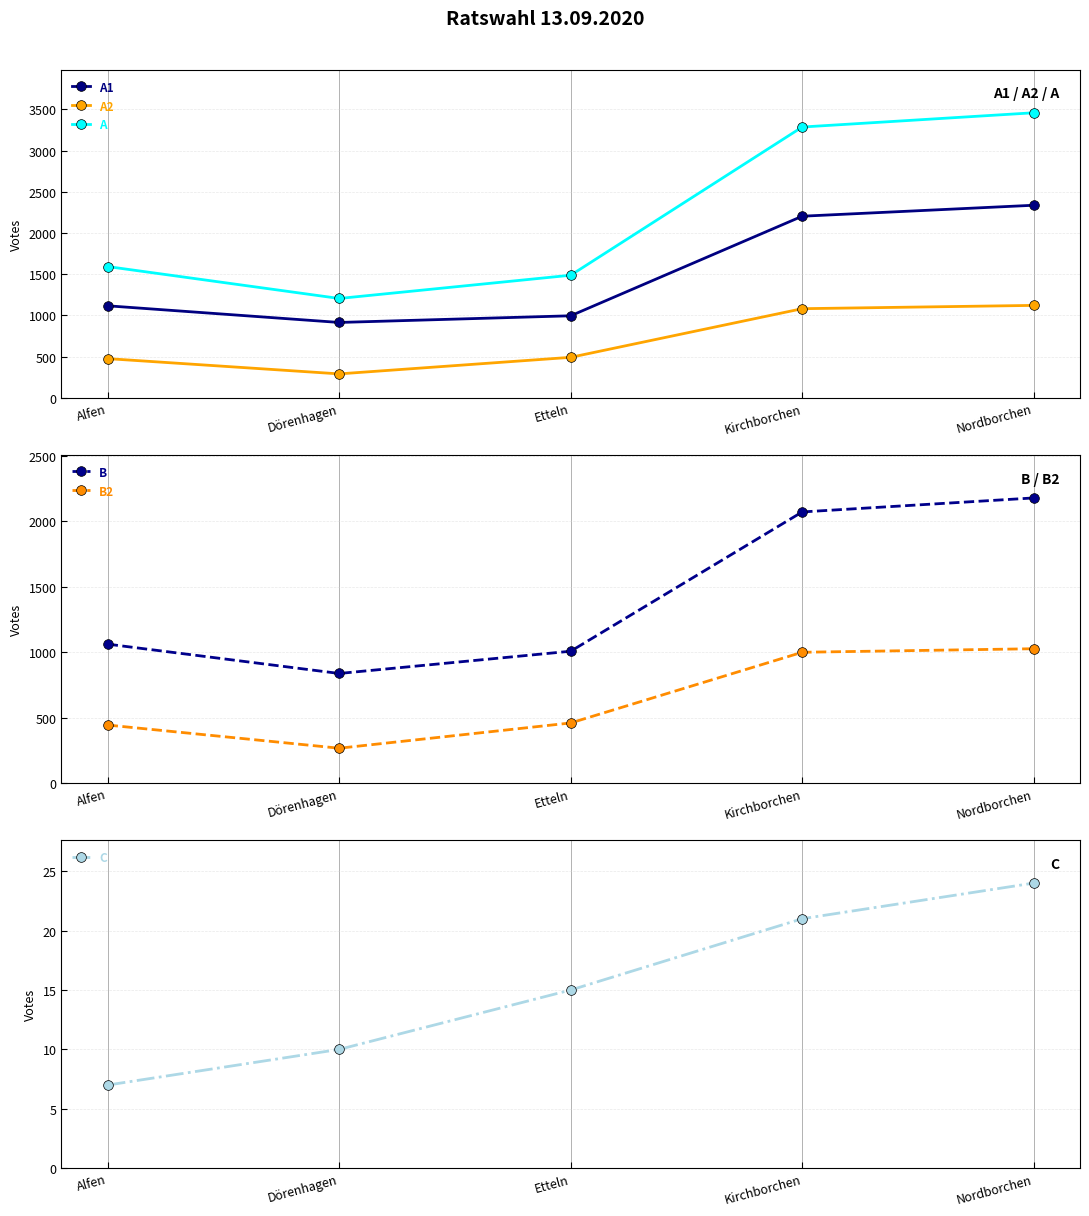

How many lines are shown in the chart?

6